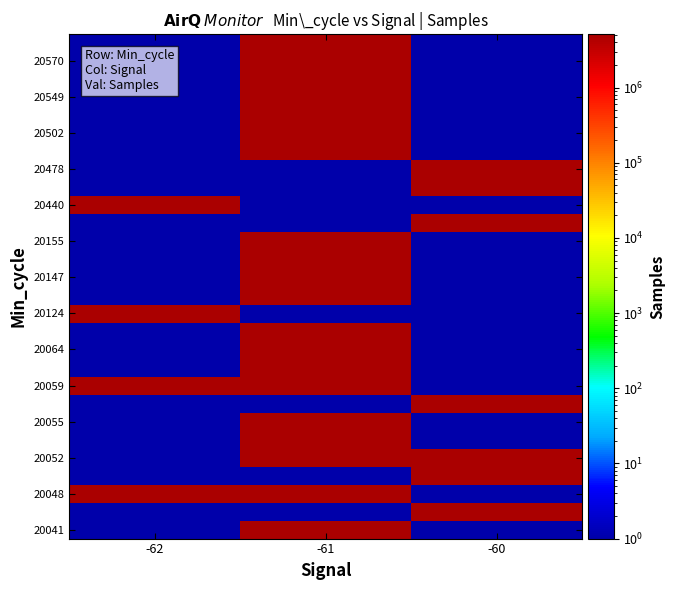

What is the greatest value displayed?

5098196.0